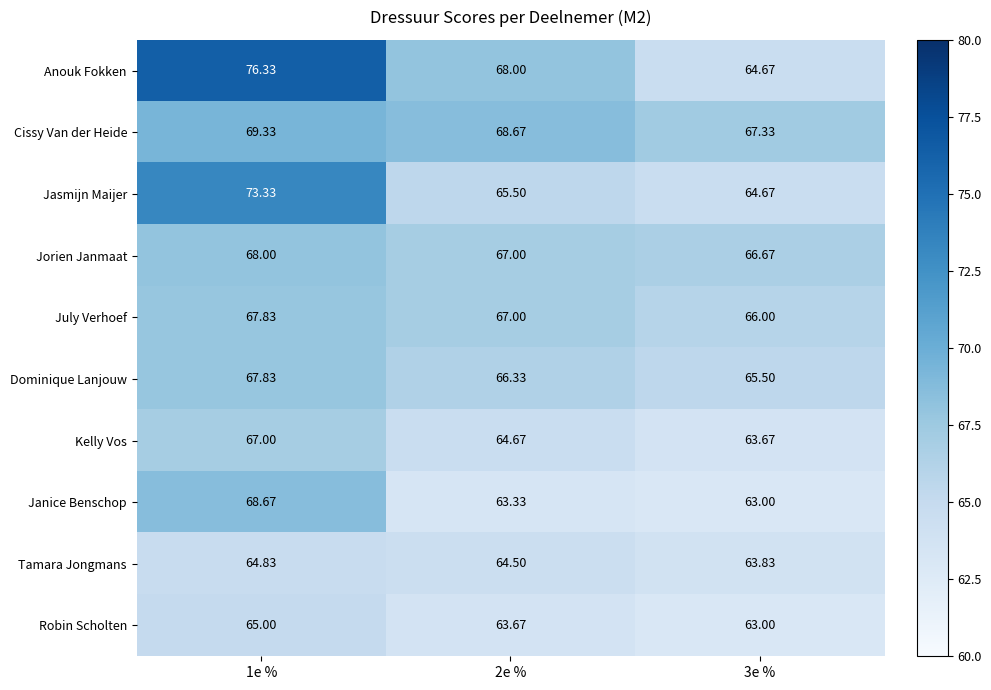

Which series has the largest range (max minus min)?

Anouk Fokken